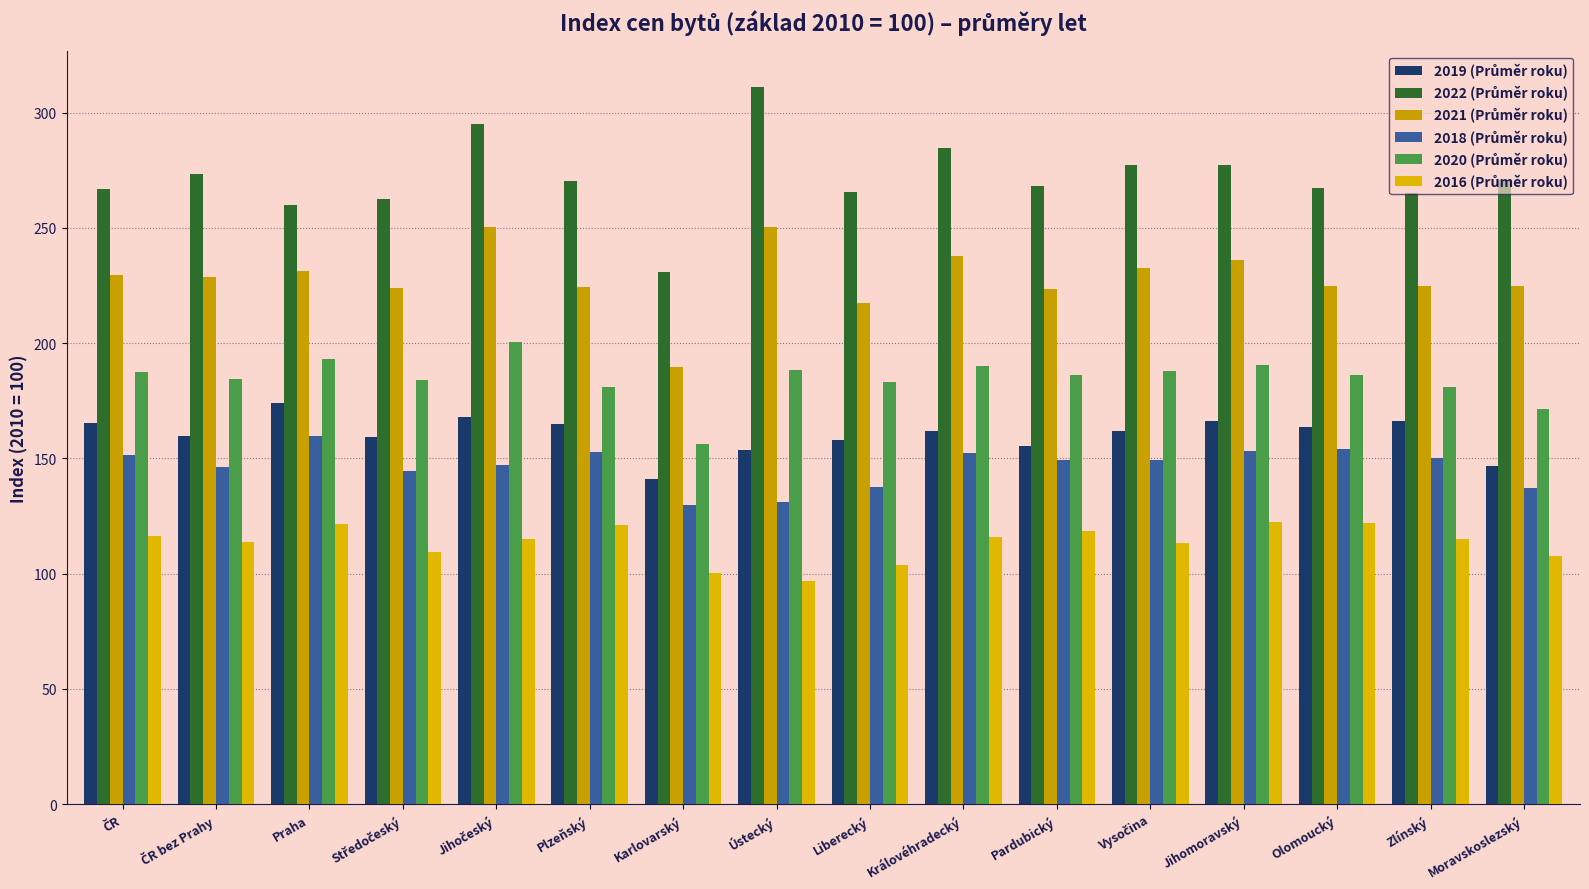

What is the label of the 14th bar from the right?

Praha